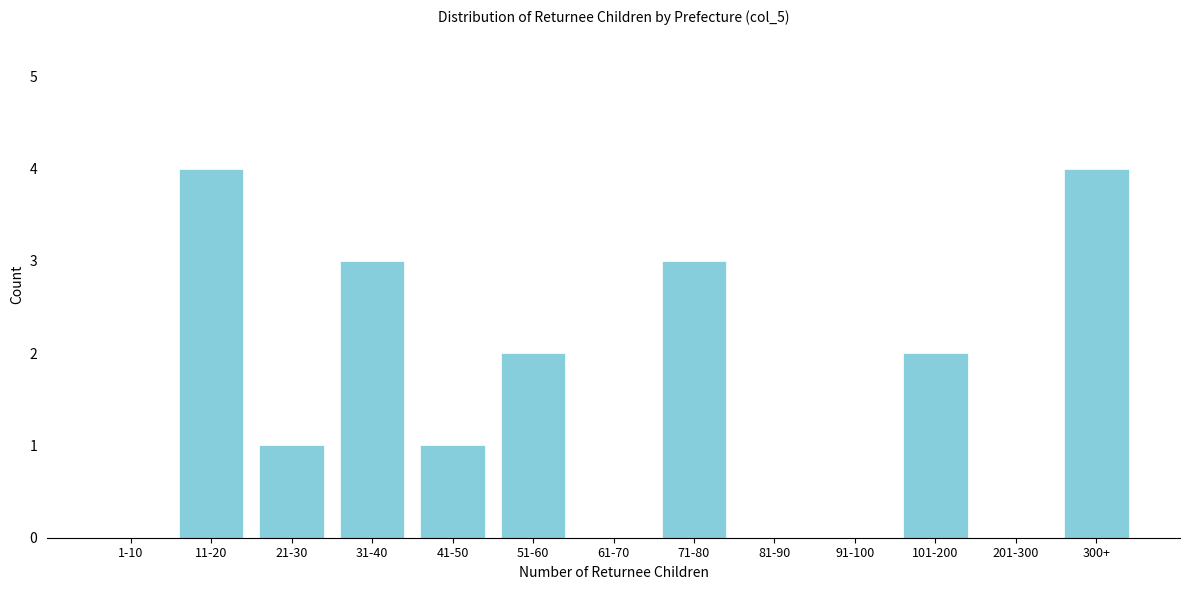

Reading left to right, what are all the values shown in this chart?

1-10=0	11-20=4	21-30=1	31-40=3	41-50=1	51-60=2	61-70=0	71-80=3	81-90=0	91-100=0	101-200=2	201-300=0	300+=4